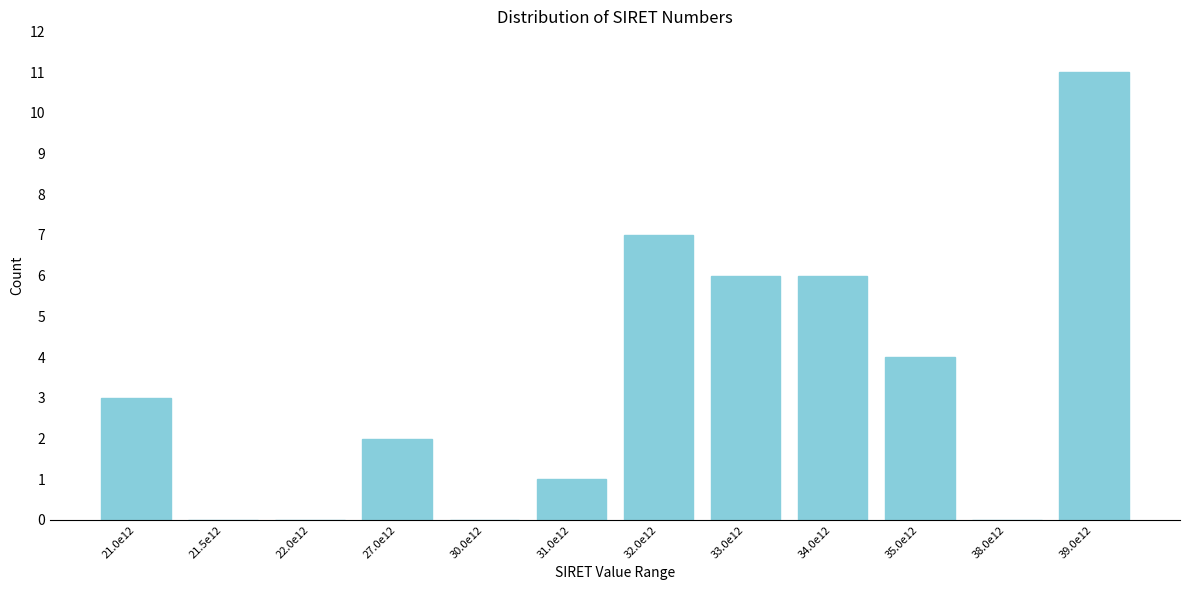

Reading left to right, transcribe all the data shown in this chart.

21.0e12=3	21.5e12=0	22.0e12=0	27.0e12=2	30.0e12=0	31.0e12=1	32.0e12=7	33.0e12=6	34.0e12=6	35.0e12=4	38.0e12=0	39.0e12=11